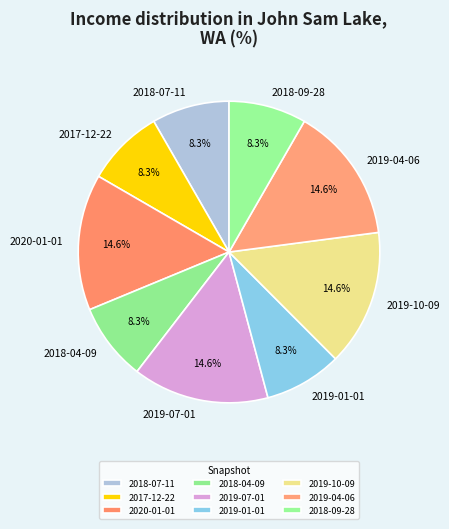

What is the ratio of the value at 2018-07-11 to the value at 2018-09-28?

1.0